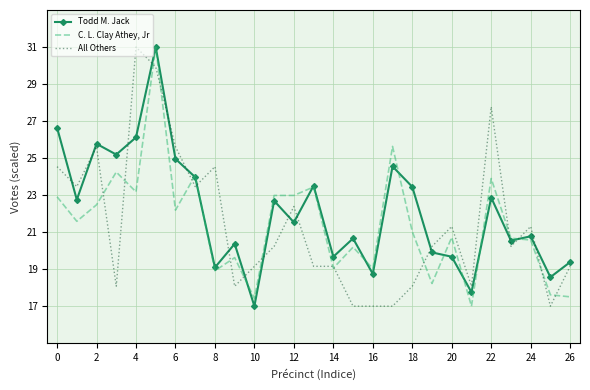

What is the smallest value displayed?

17.0